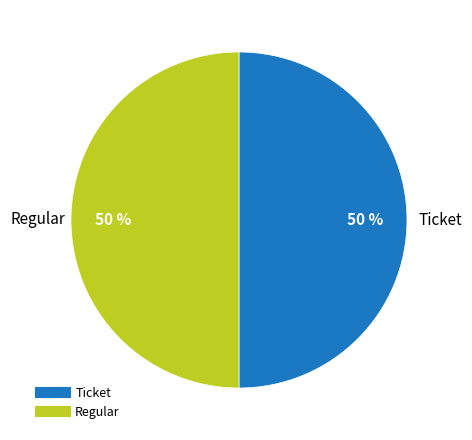

To the nearest percent, what is the average slice percentage?

50%